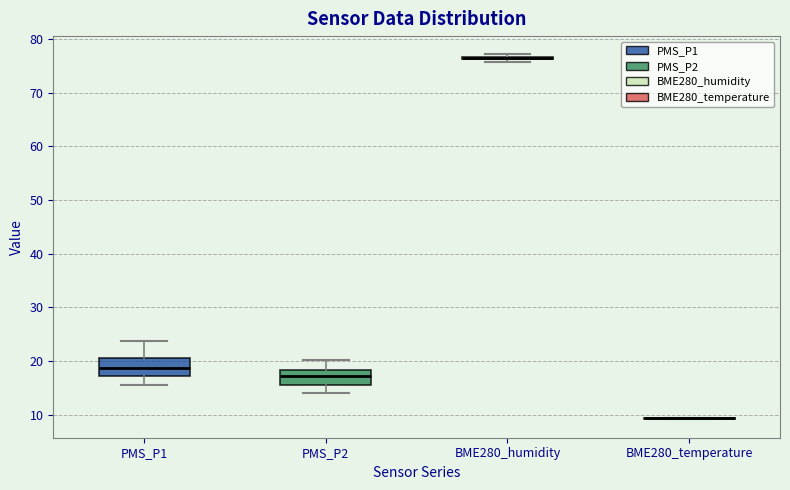

Reading left to right, transcribe this box plot: for each box, give where its median line is, the range the box spans, and where its two whiskers end, as read against the y-axis. The values are not printed on the chart, so give them approximately, as read against the axis.

PMS_P1: median 19, box 17 to 21, whiskers 16 to 24
PMS_P2: median 17, box 16 to 18, whiskers 14 to 20
BME280_humidity: box collapsed to a line at 76, whiskers 76 to 77
BME280_temperature: box collapsed to a line at 9, whiskers 9 to 9